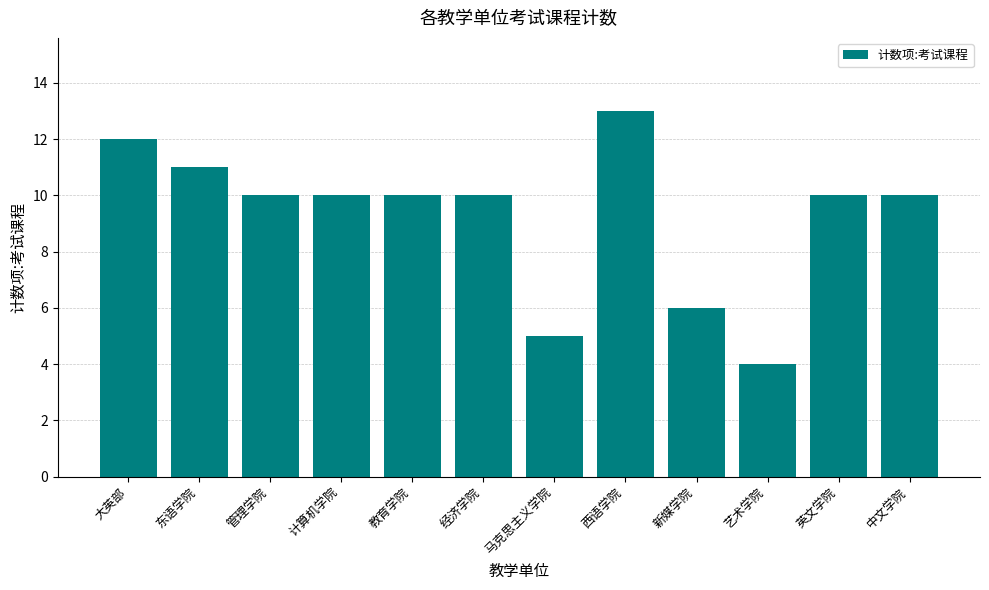

What is the change in value from 管理学院 to 马克思主义学院?

-5